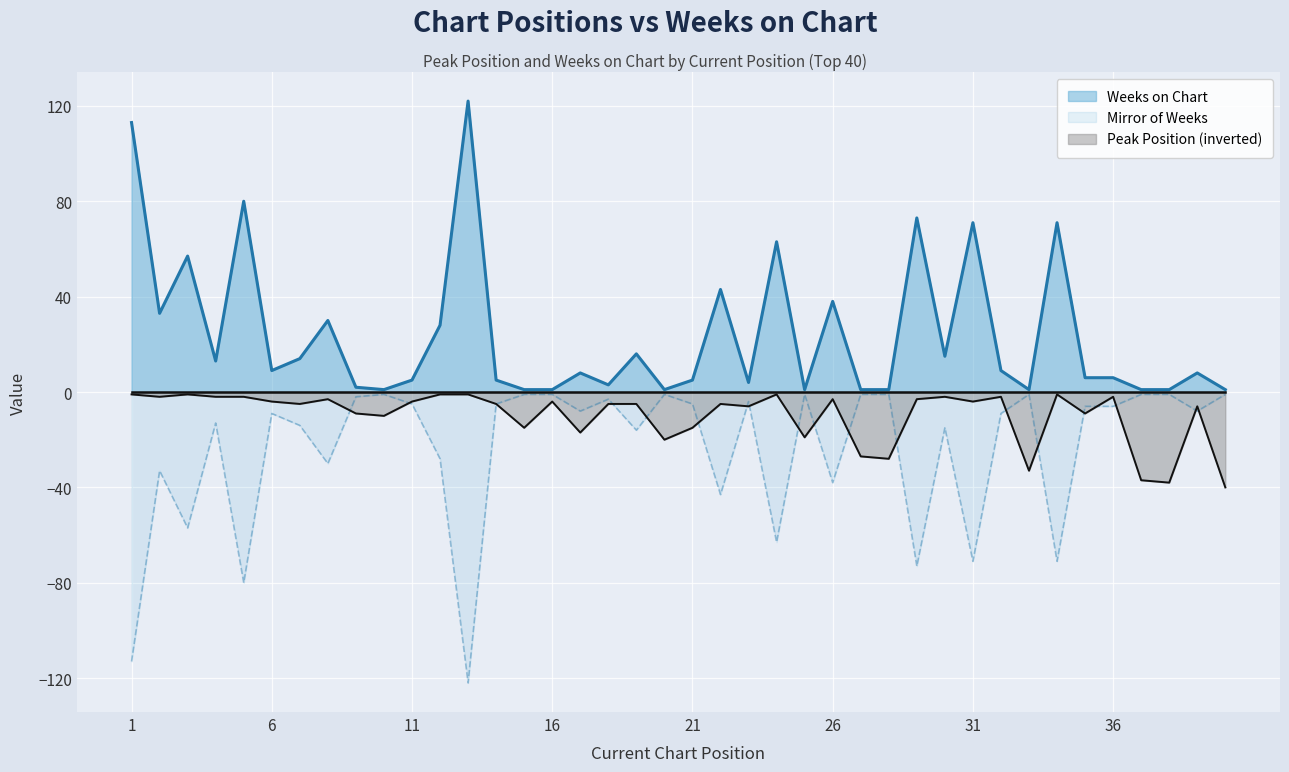

True or false: Weeks on Chart and Peak Position intersect in this chart.

False